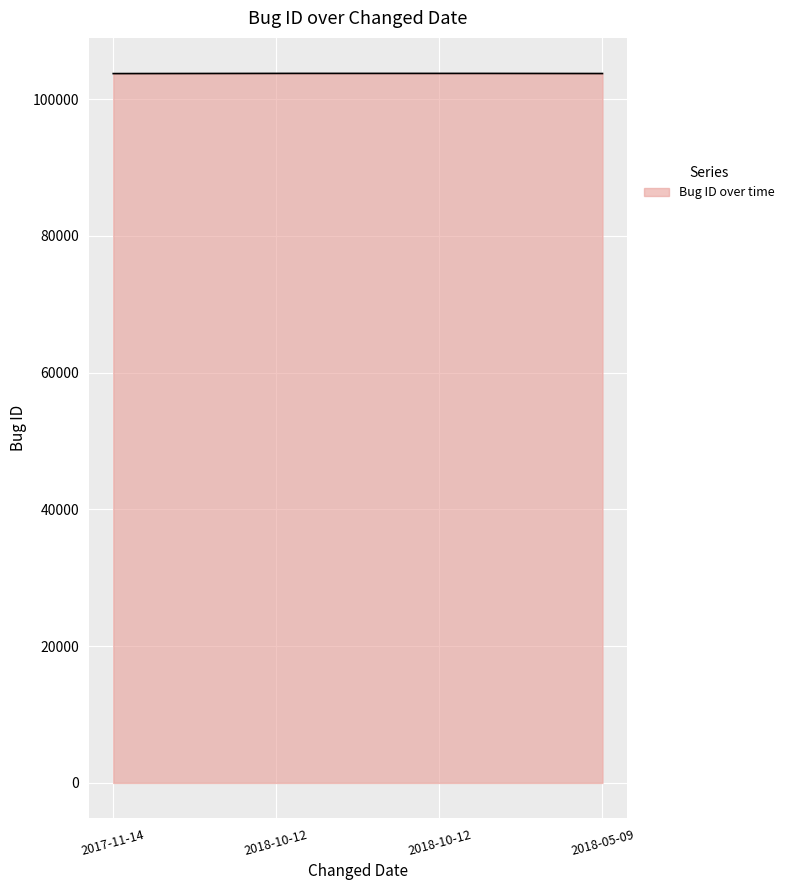

What is the greatest value displayed?

103760.1